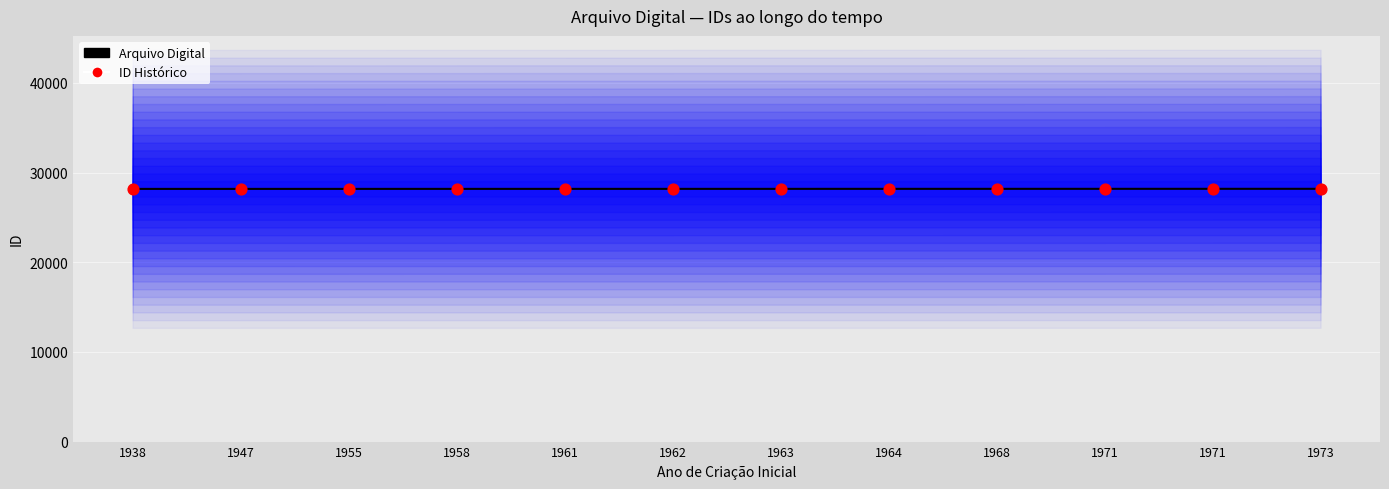

What are all the series names shown in the legend?

Arquivo Digital, ID Histórico